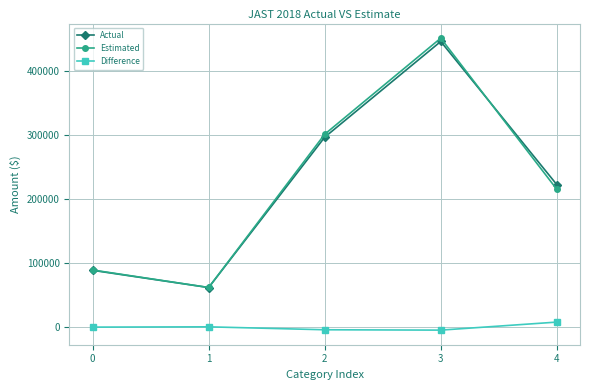

What is the value of the Estimated point at the 3rd from the left?

300845